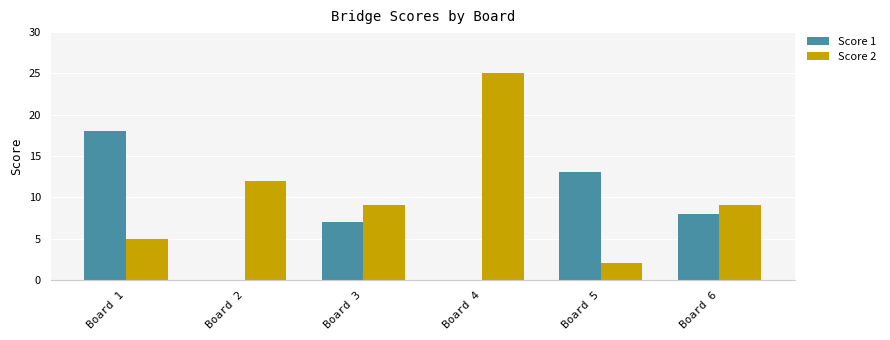

What is the maximum value shown in the chart?

25